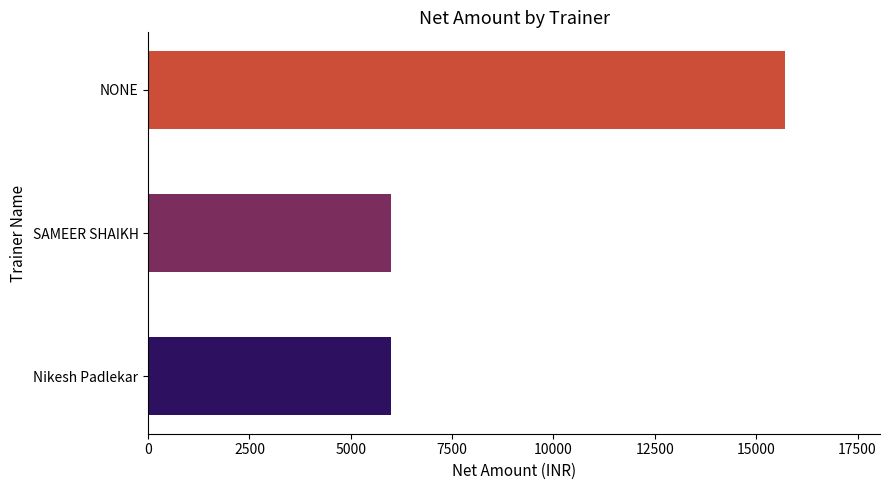

True or false: the data shows 8498 at NONE.

False